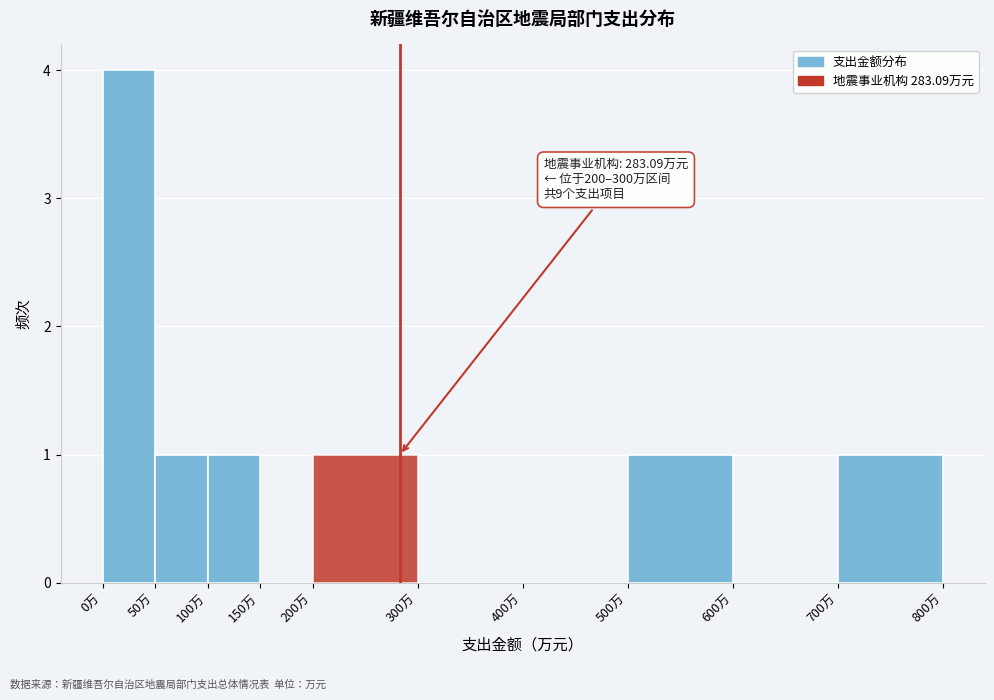

Which range on the x-axis has the tallest bar?

0 to 50